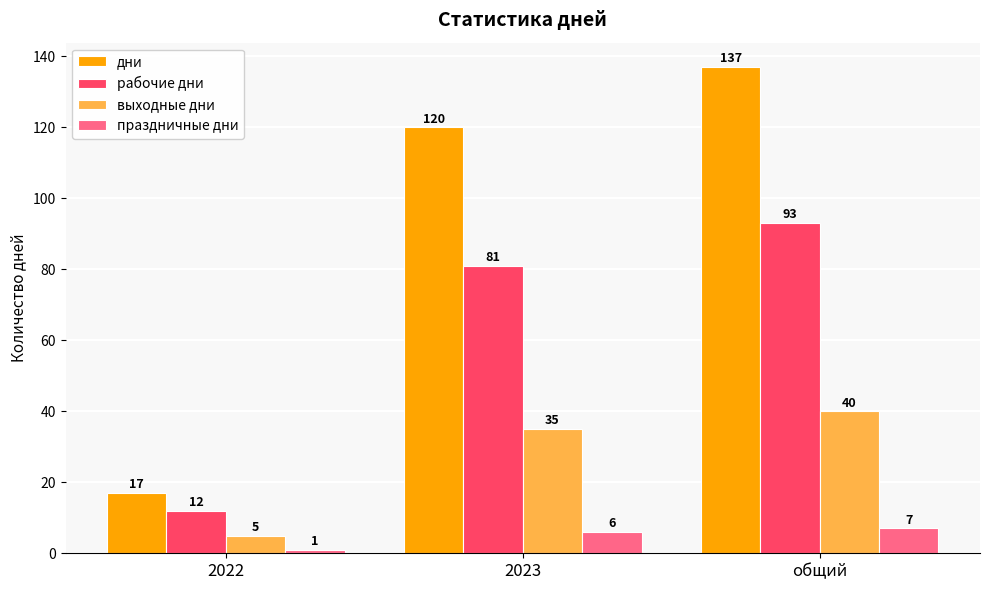

Count the праздничные дни values in the range 1 to 7.

3